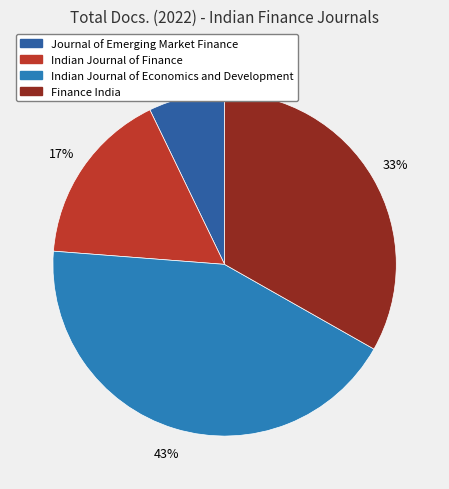

Rank the categories by value from highest to lowest.

Indian Journal of Economics and Development, Finance India, Indian Journal of Finance, Journal of Emerging Market Finance